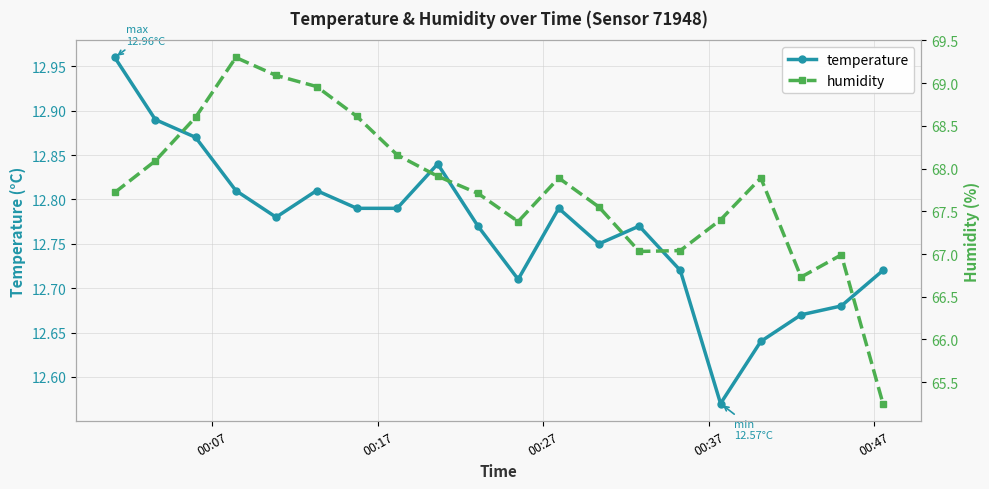

How many temperature values are between 12 and 13?

20